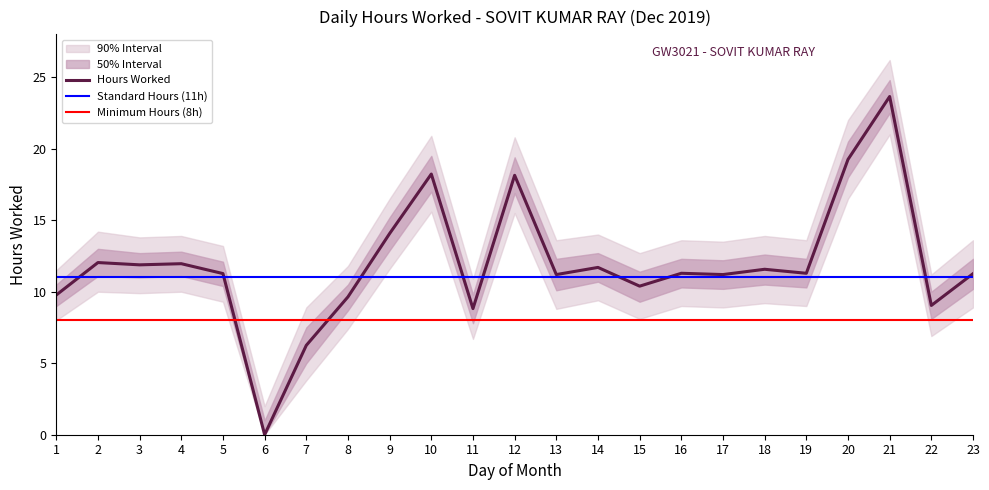

In Hours Worked, how many points are lower than both neighbors (excluding endpoints)?

8